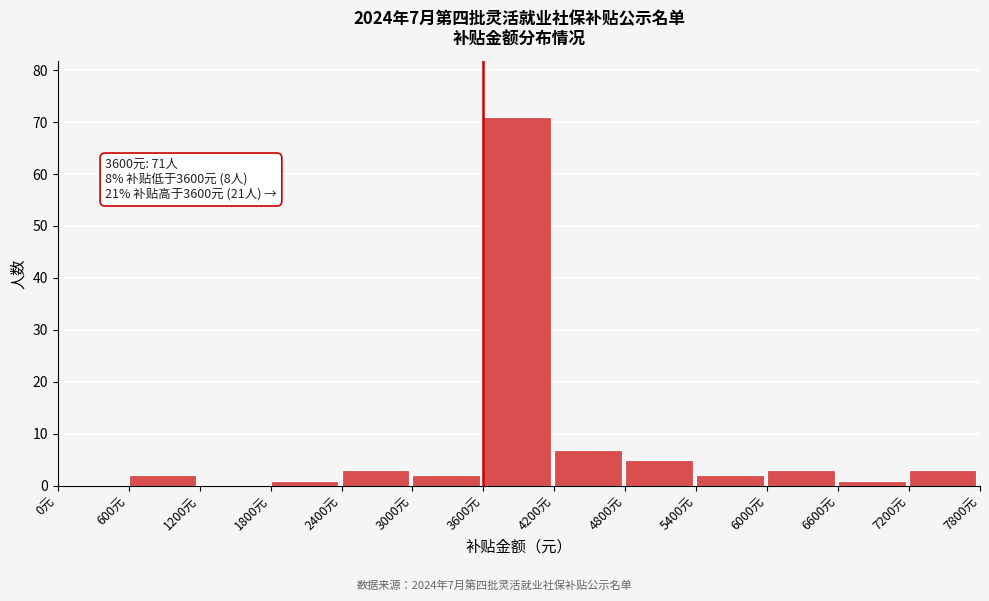

Which range on the x-axis has the tallest bar?

3600 to 4200